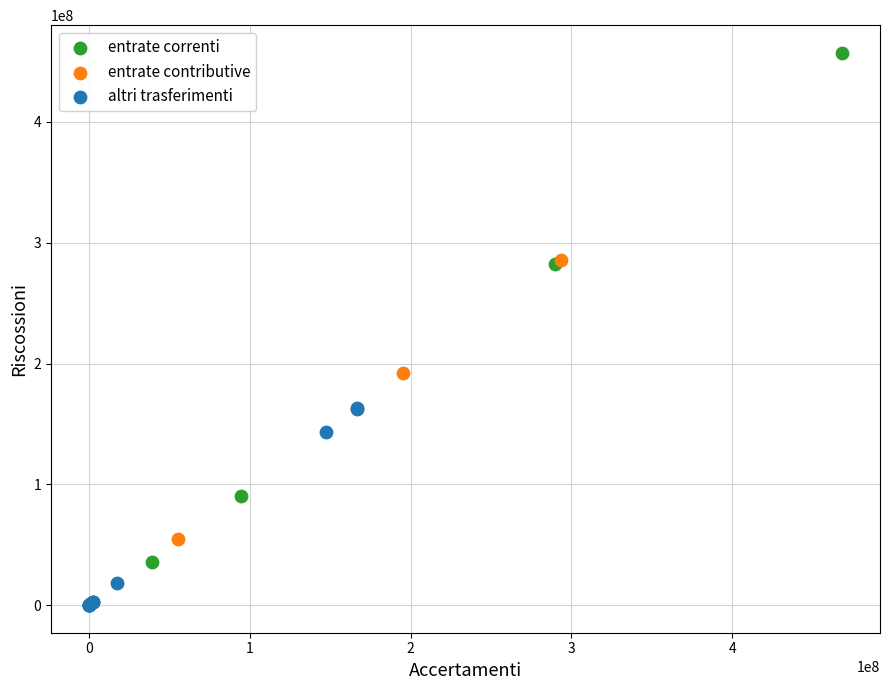

Which series has the widest spread of Y values?

entrate correnti